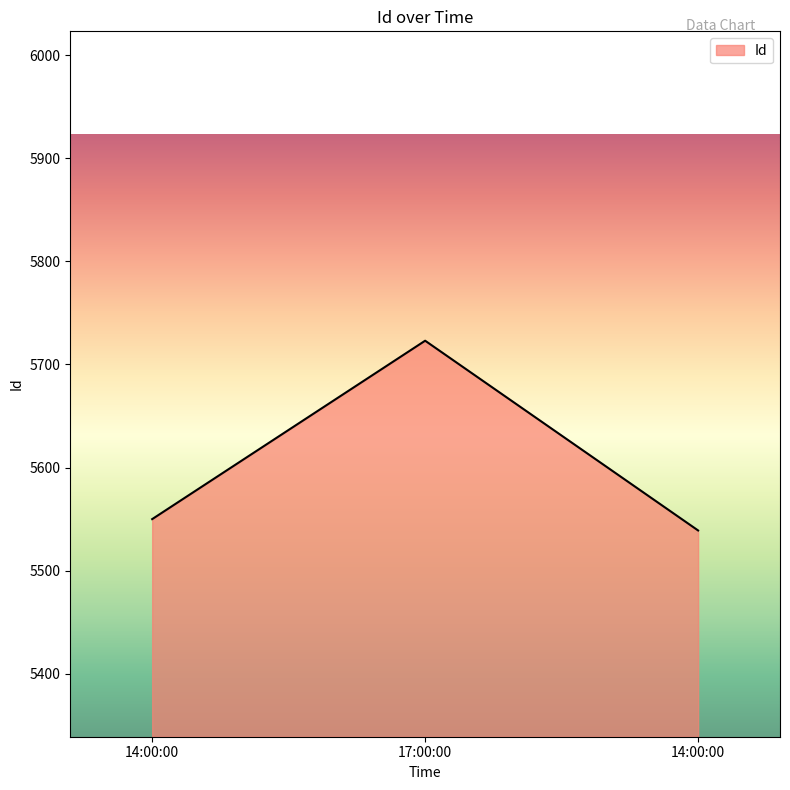

Which category has the lowest value across all series?

14:00:00